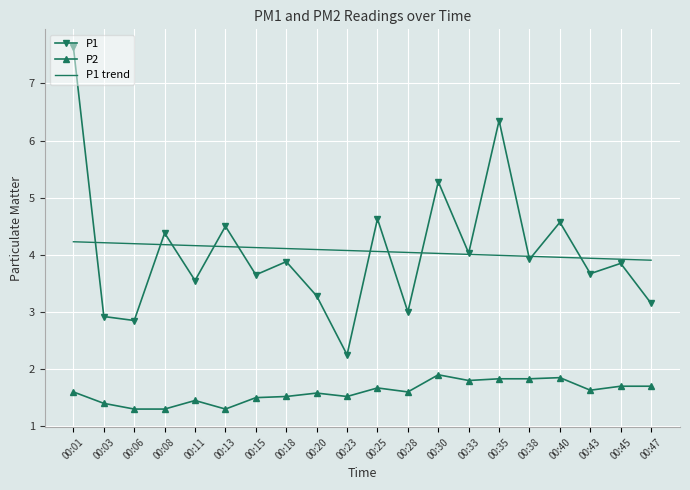

What is the average value of the P1 series?

4.1